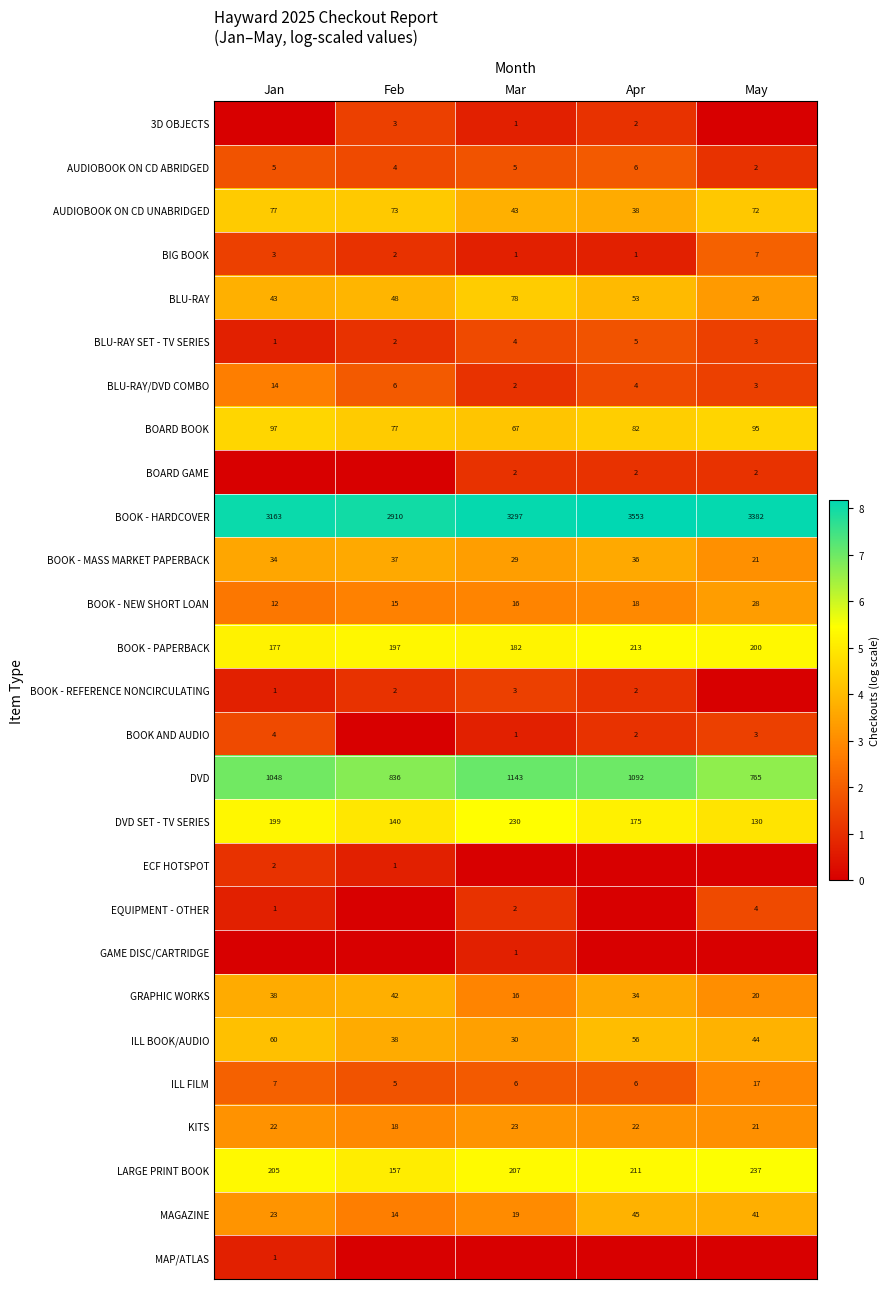

What is the total value across all series at Feb?

72.8